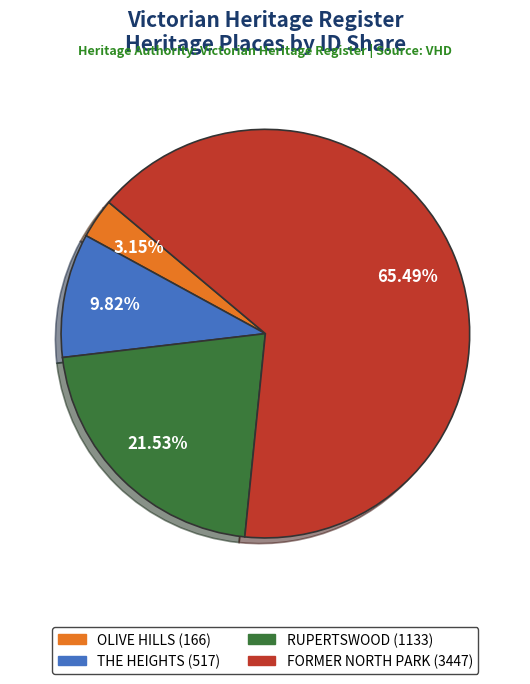

Does FORMER NORTH PARK account for over 50% of the chart?

Yes